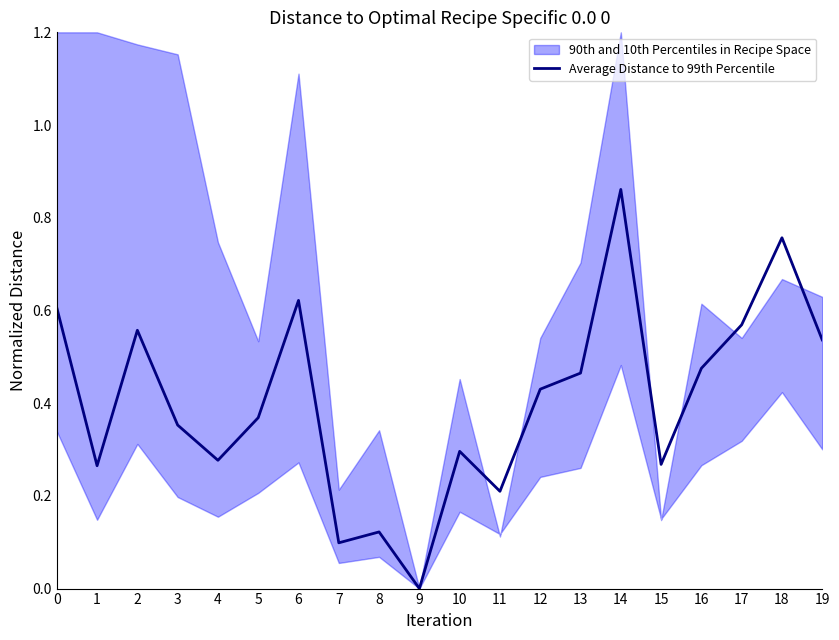

Which label corresponds to the smallest value in the chart?

9